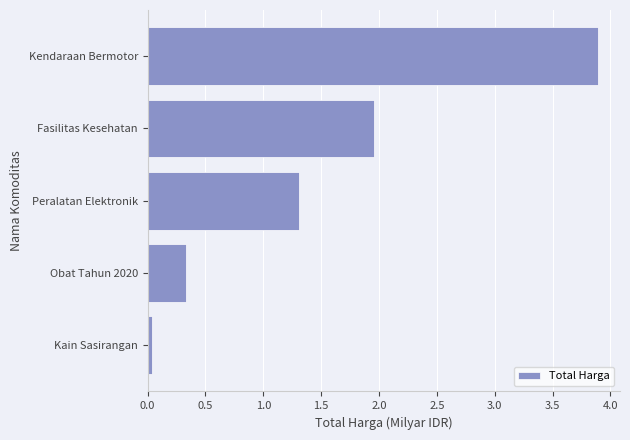

Does the chart contain any negative values?

No